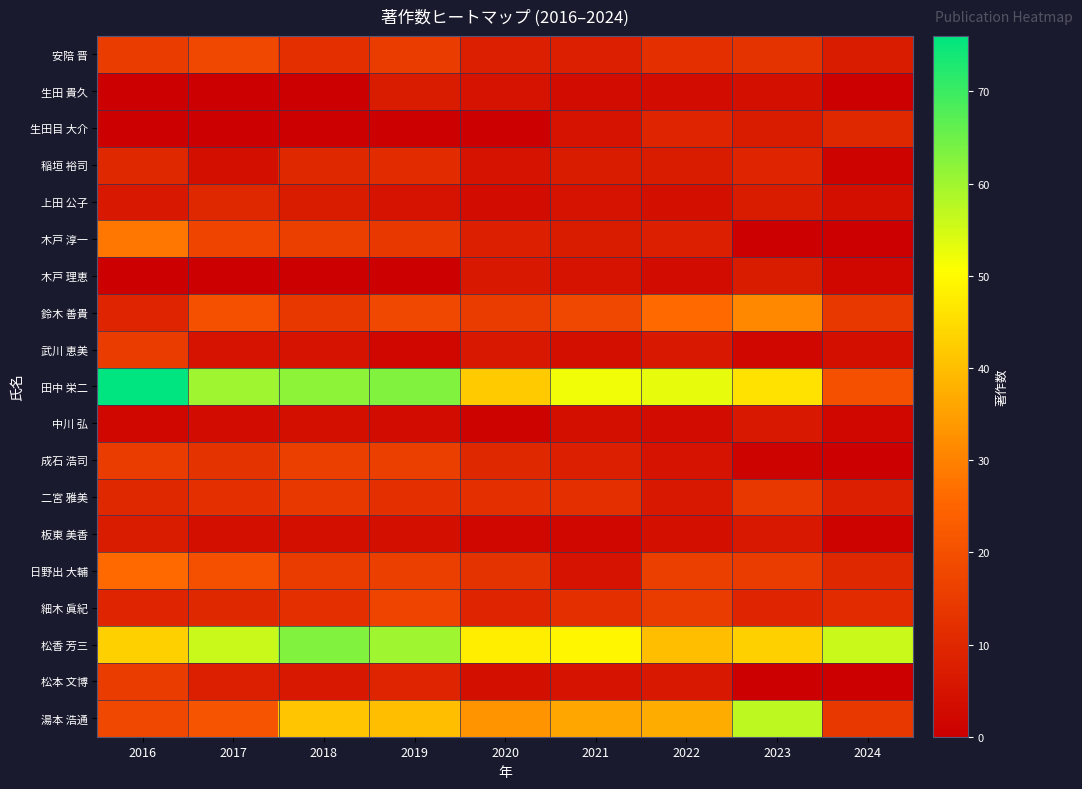

At which category is the sum across all series the highest?

2019